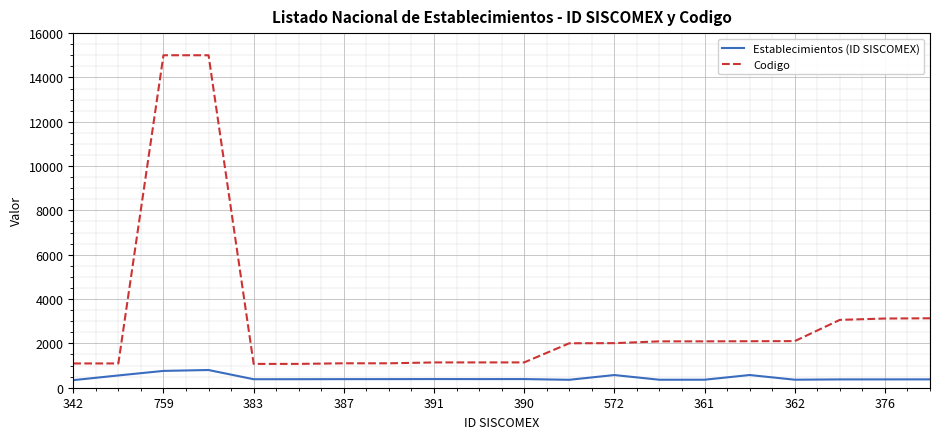

What is the maximum value for Codigo?

15001